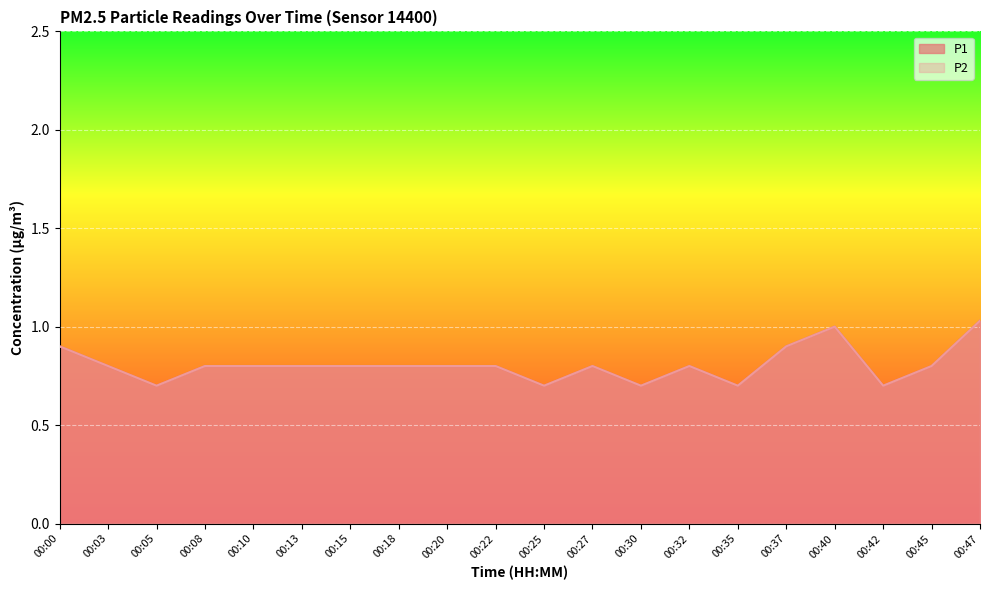

Which category has the lowest value across all series?

00:05